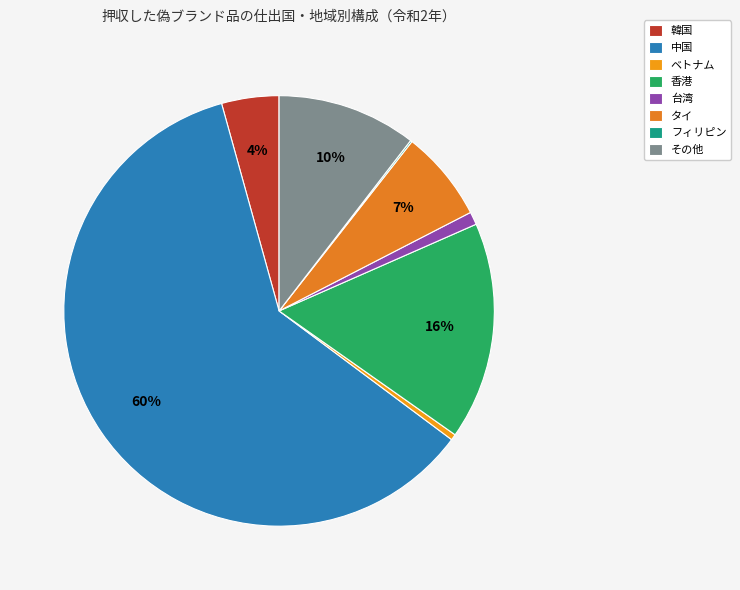

How many slices are in this pie chart?

8